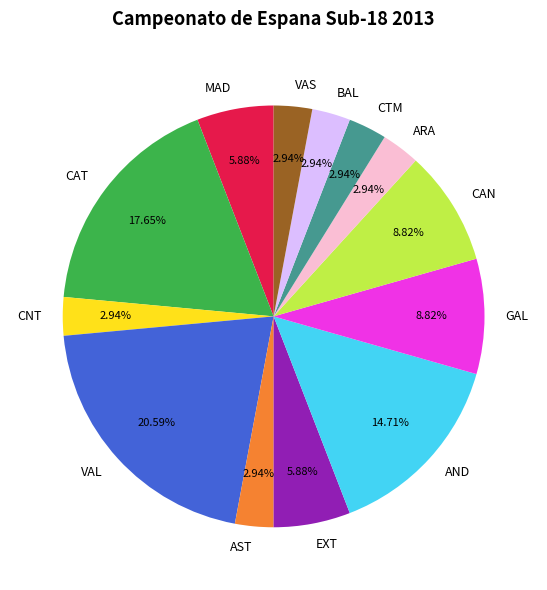

To the nearest percent, what is the difference between the AND and MAD slice percentages?

9%